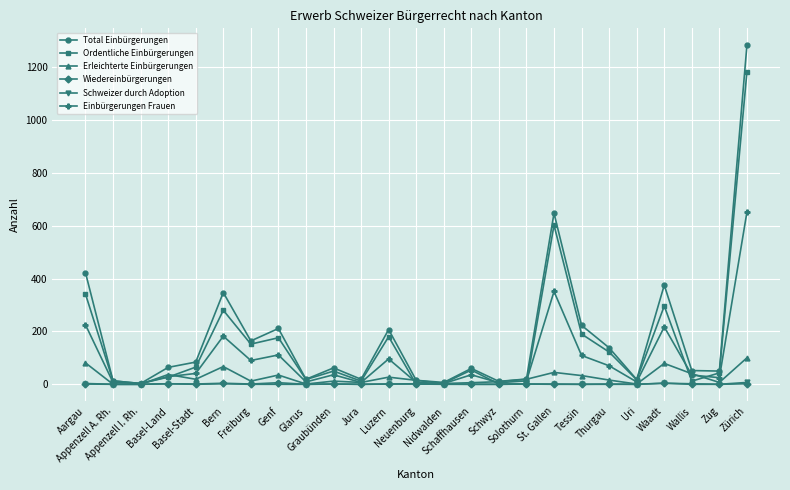

At how many categories does at least one series exceed 240?

5